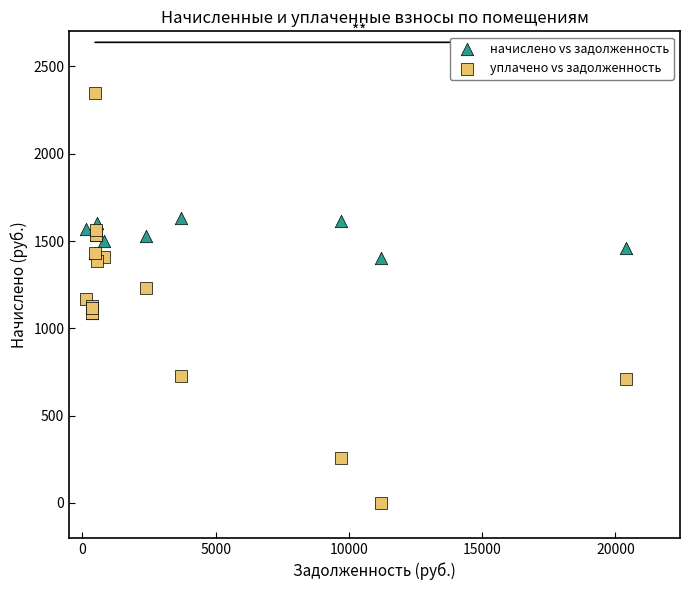

What are all the series names shown in the legend?

начислено vs задолженность, уплачено vs задолженность